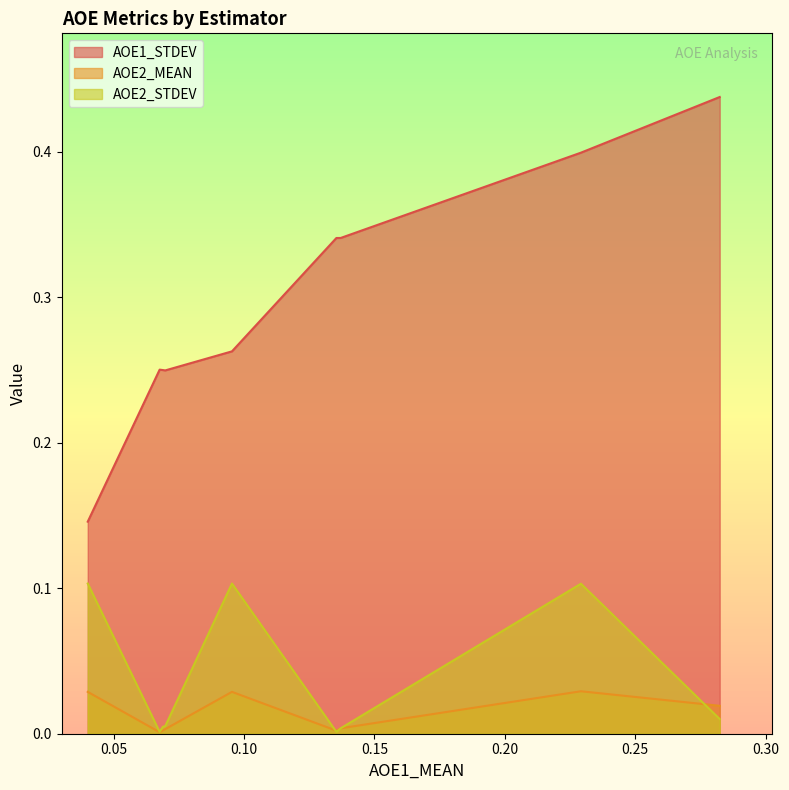

True or false: AOE1_STDEV and AOE2_STDEV intersect in this chart.

False